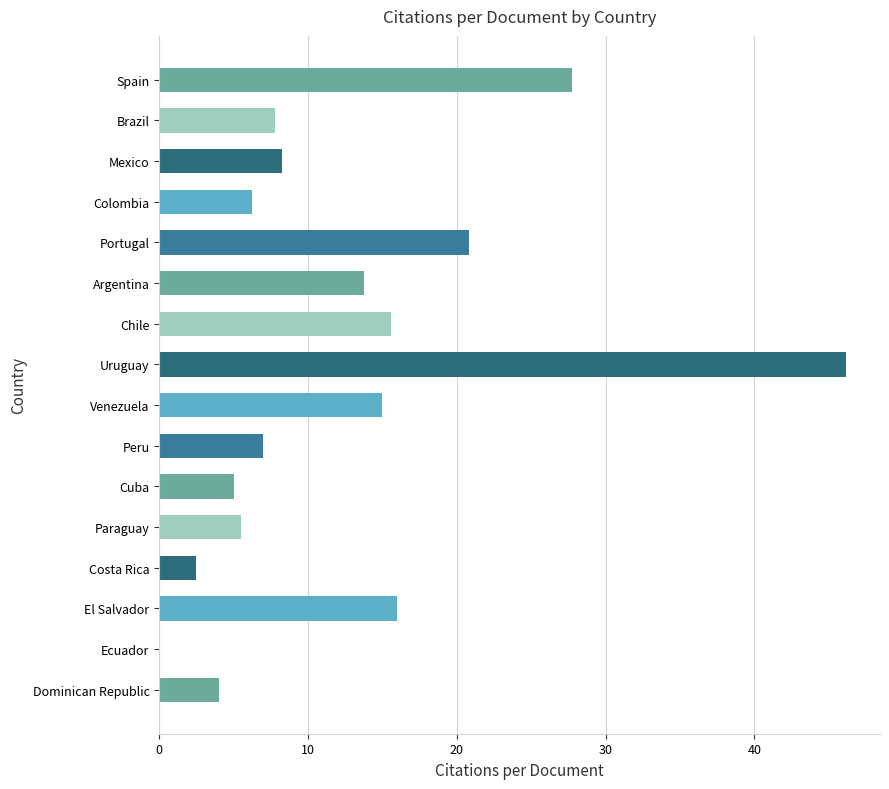

Which has a higher value, Paraguay or Peru?

Peru